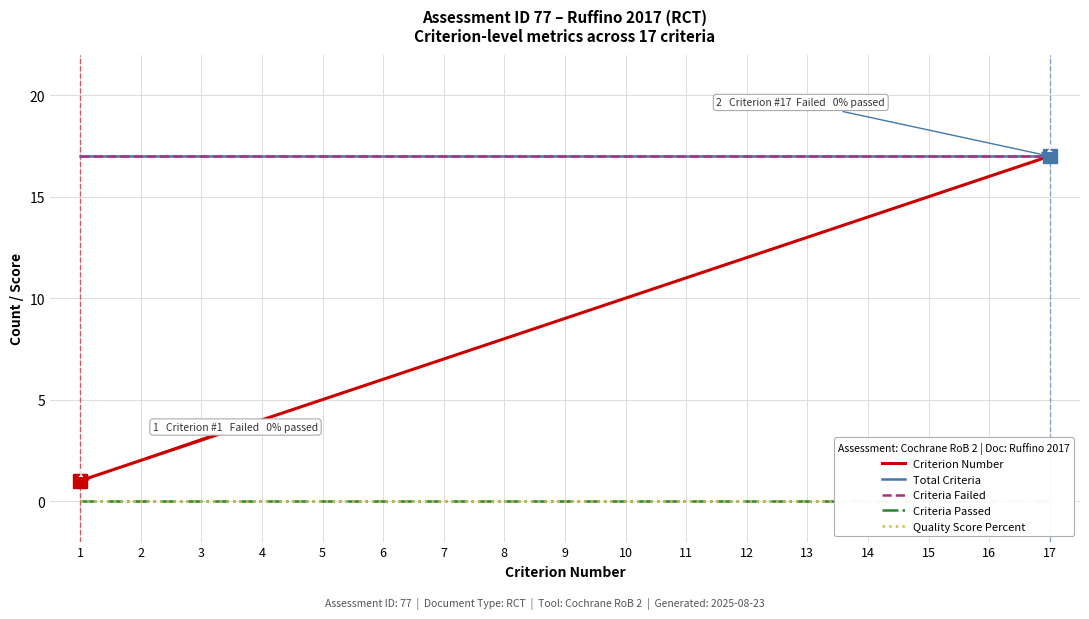

Reading left to right, list all the values displayed in this chart.

Criterion Number: 1	2	3	4	5	6	7	8	9	10	11	12	13	14	15	16	17
Total Criteria: 17	17	17	17	17	17	17	17	17	17	17	17	17	17	17	17	17
Criteria Failed: 17	17	17	17	17	17	17	17	17	17	17	17	17	17	17	17	17
Criteria Passed: 0	0	0	0	0	0	0	0	0	0	0	0	0	0	0	0	0
Quality Score Percent: 0	0	0	0	0	0	0	0	0	0	0	0	0	0	0	0	0